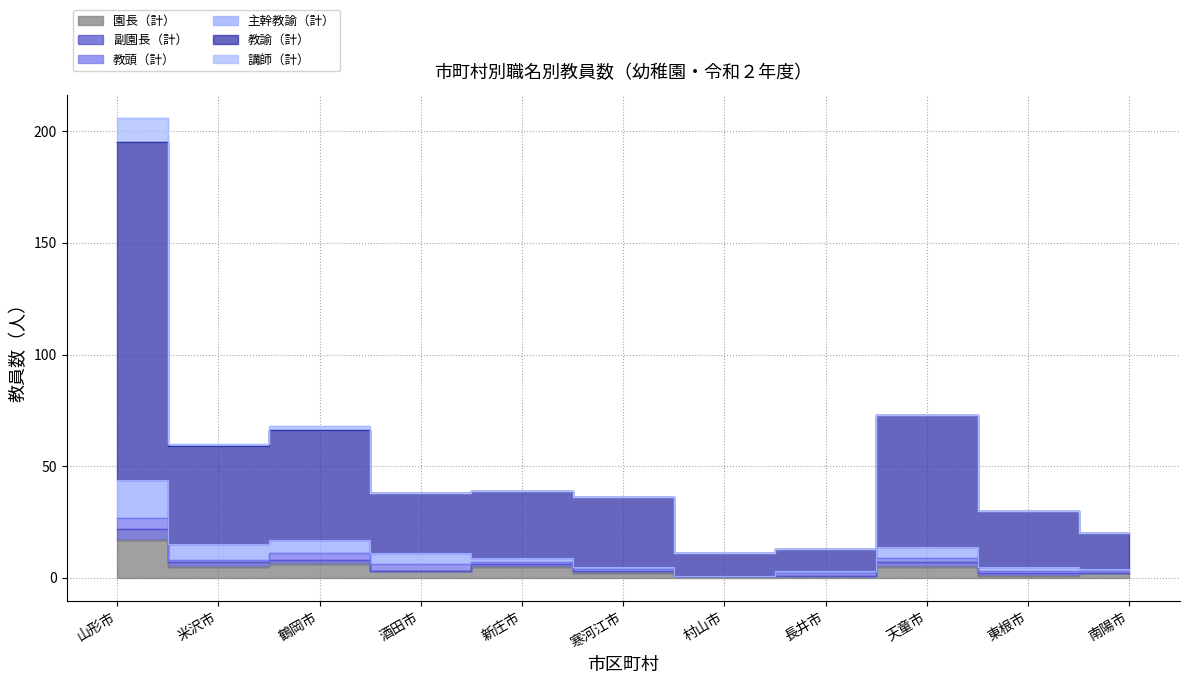

How many values in the 教諭（計） series are below 38?

5